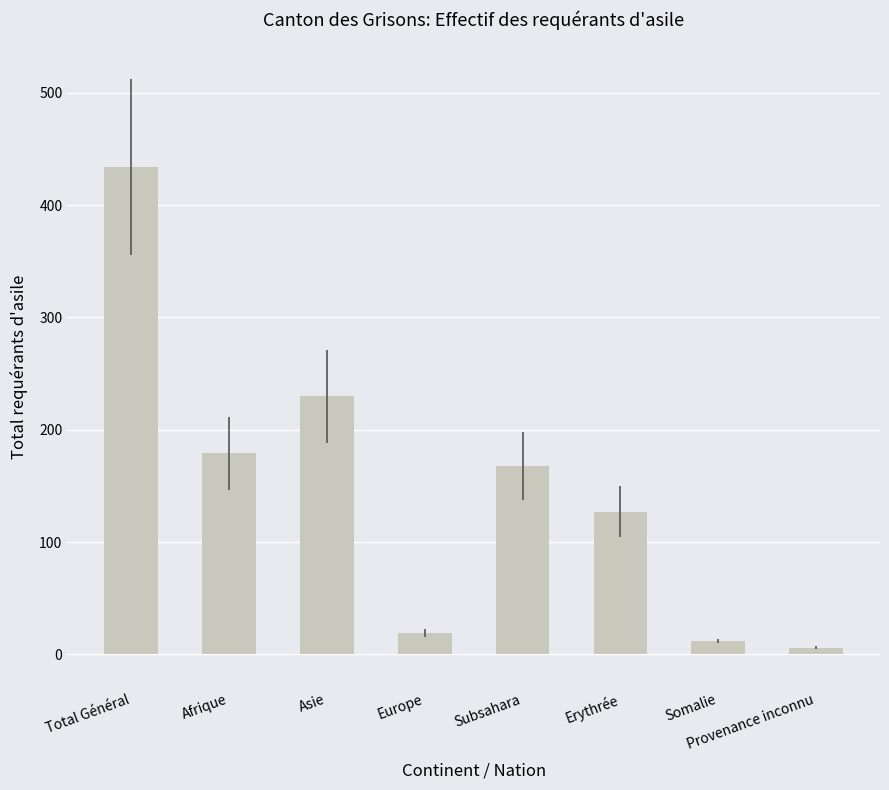

Read the value at Erythrée.

127